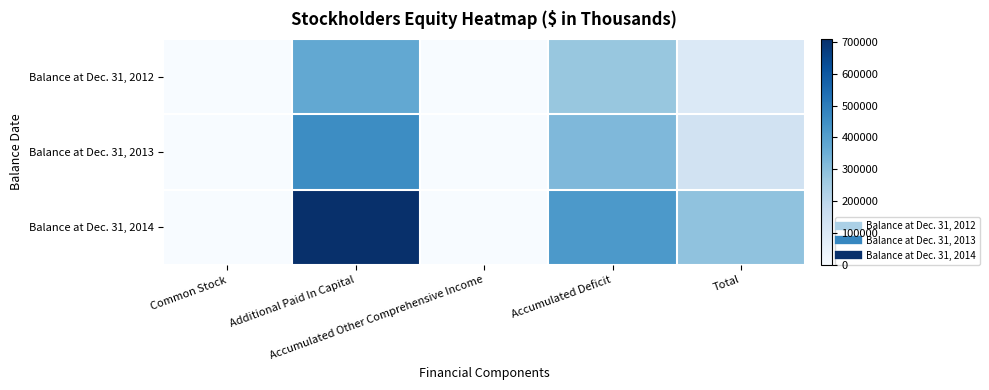

Reading right to left, transcribe all the data shown in this chart.

Balance at Dec. 31, 2012: Total=98595	Accumulated Deficit=274245	Accumulated Other Comprehensive Income=78	Additional Paid In Capital=372123	Common Stock=639
Balance at Dec. 31, 2013: Total=135316	Accumulated Deficit=320759	Accumulated Other Comprehensive Income=125	Additional Paid In Capital=455239	Common Stock=711
Balance at Dec. 31, 2014: Total=288984	Accumulated Deficit=420807	Accumulated Other Comprehensive Income=115	Additional Paid In Capital=709019	Common Stock=887